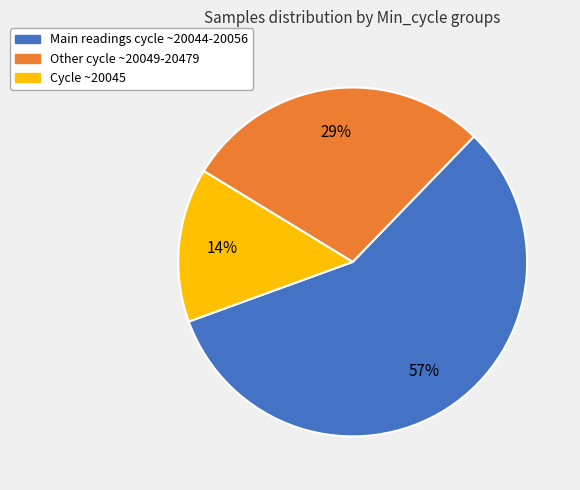

To the nearest percent, what is the difference between the largest and smallest slice percentages?

43%